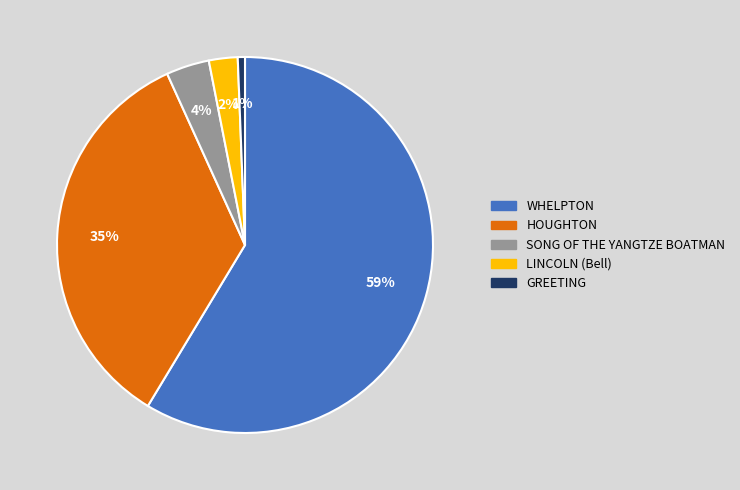

Do HOUGHTON and LINCOLN (Bell) together represent more than half of the pie?

No